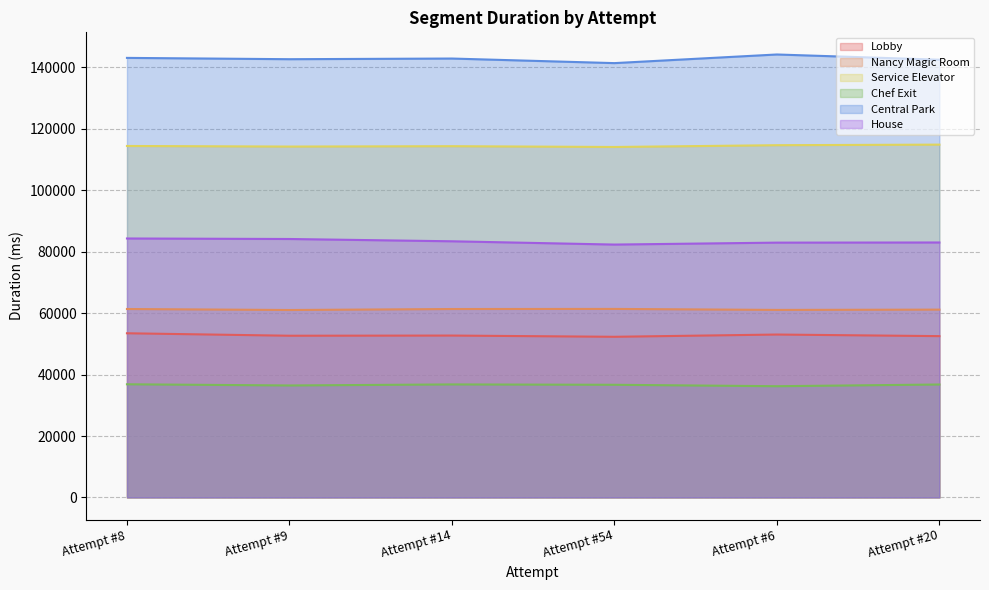

Which series changed the most between Attempt #9 and Attempt #20?

House